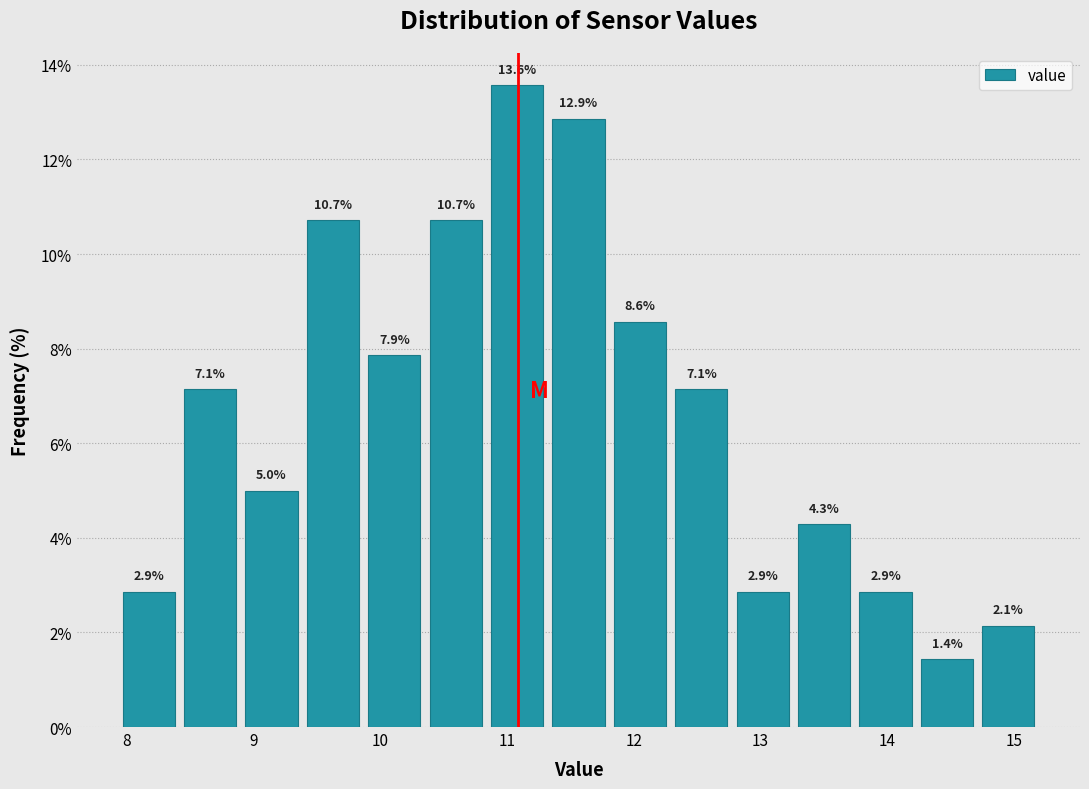

Which range on the x-axis has the tallest bar?

10.8 to 11.3